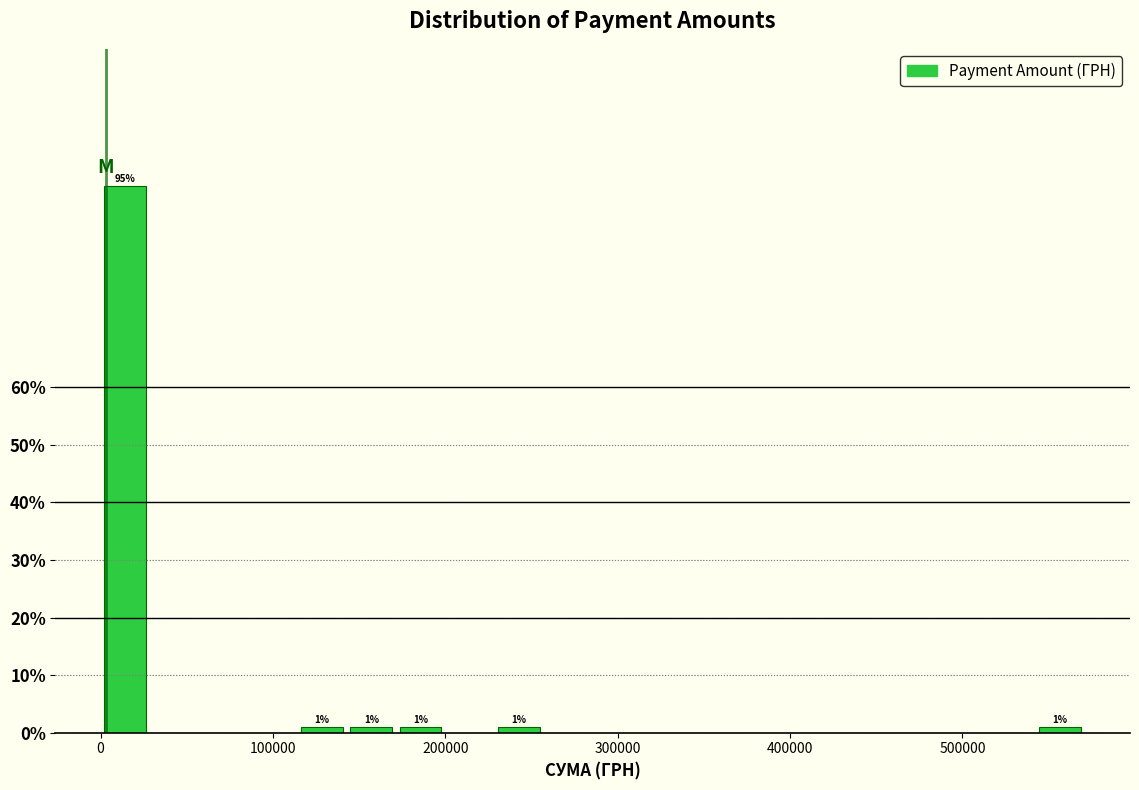

Read against the x-axis, roughly where is the centre of the tallest bar?

10000